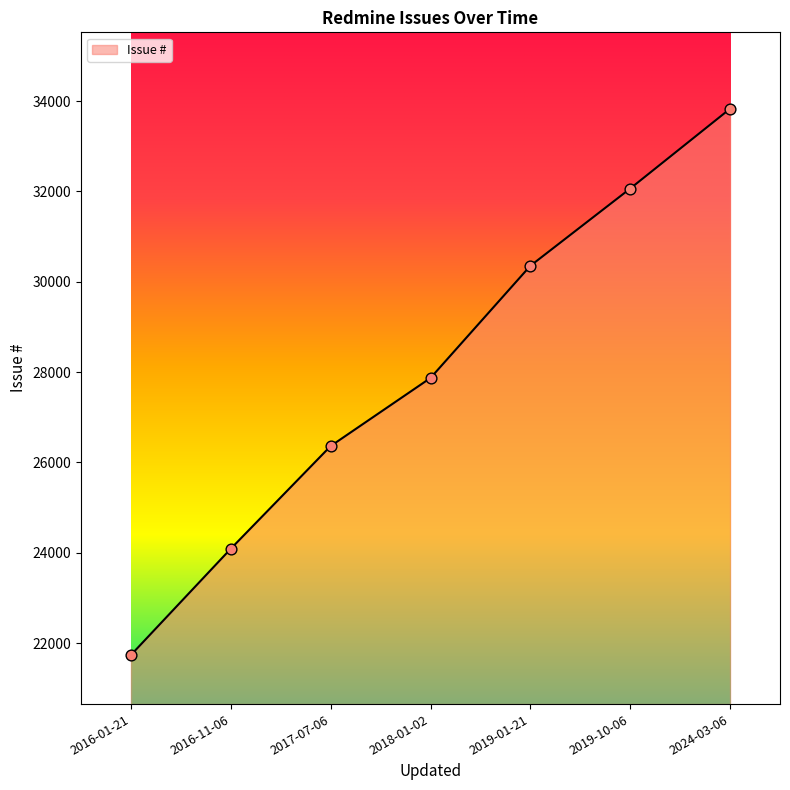

Approximately how many times larger is the value at 2016-01-21 compared to 2017-07-06?

0.8